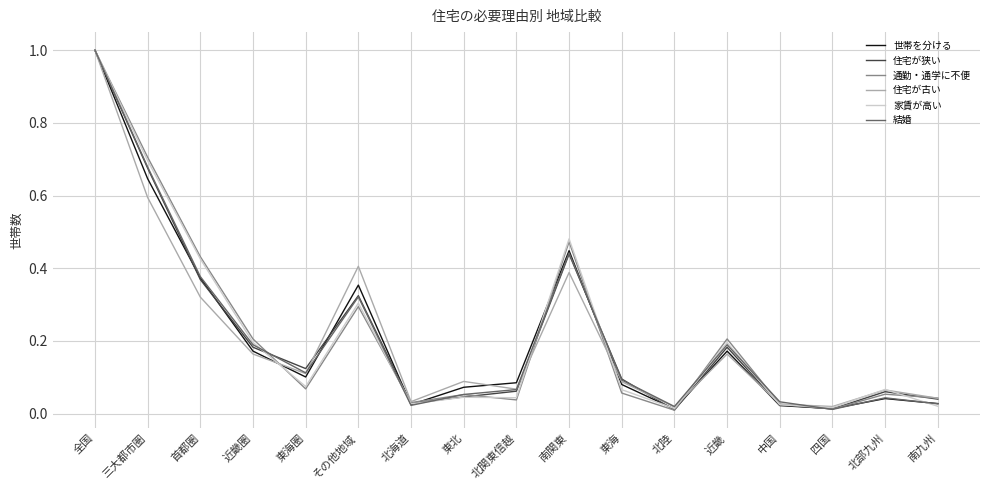

What is the difference between the maximum and minimum values in the 通勤・通学に不便 series?

1.0